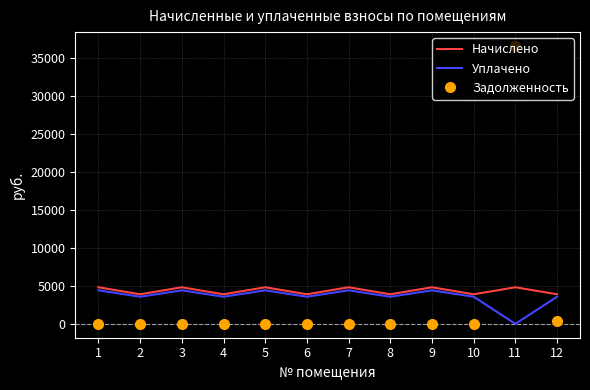

True or false: Уплачено has more than 1 points higher than both neighbors.

True